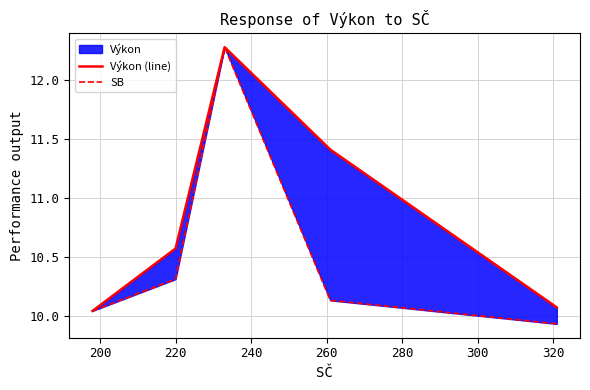

What is the value of the SB point at the 3rd from the left?

12.3